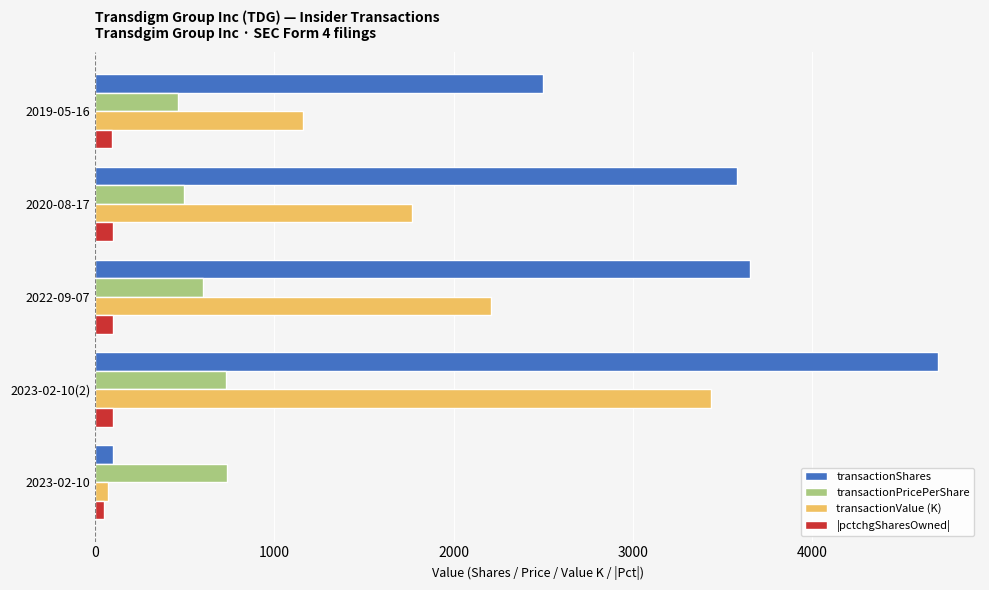

The value of transactionValue (K) at 2022-09-07 is 2928.2. True or false?

False